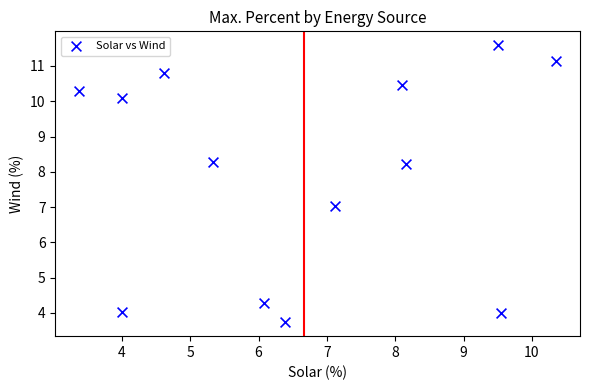

What is the range of Y values (max minus min)?

7.9